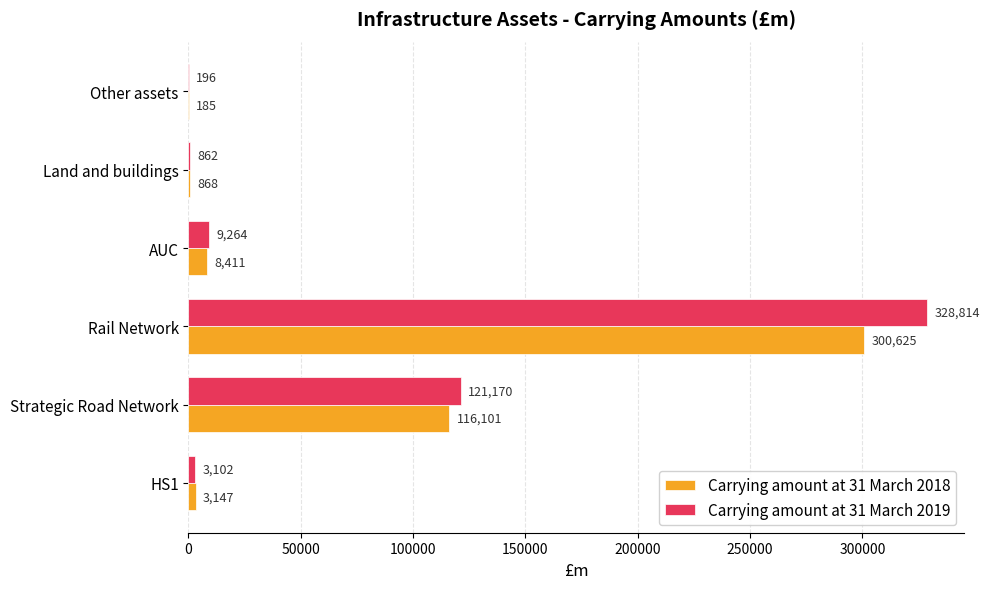

Which series changed the most between HS1 and AUC?

Carrying amount at 31 March 2019